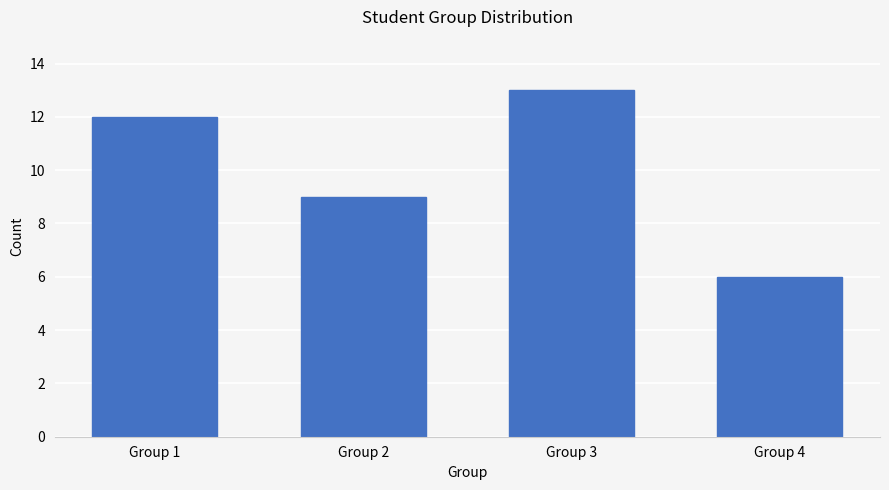

Reading right to left, list all the values displayed in this chart.

6	13	9	12